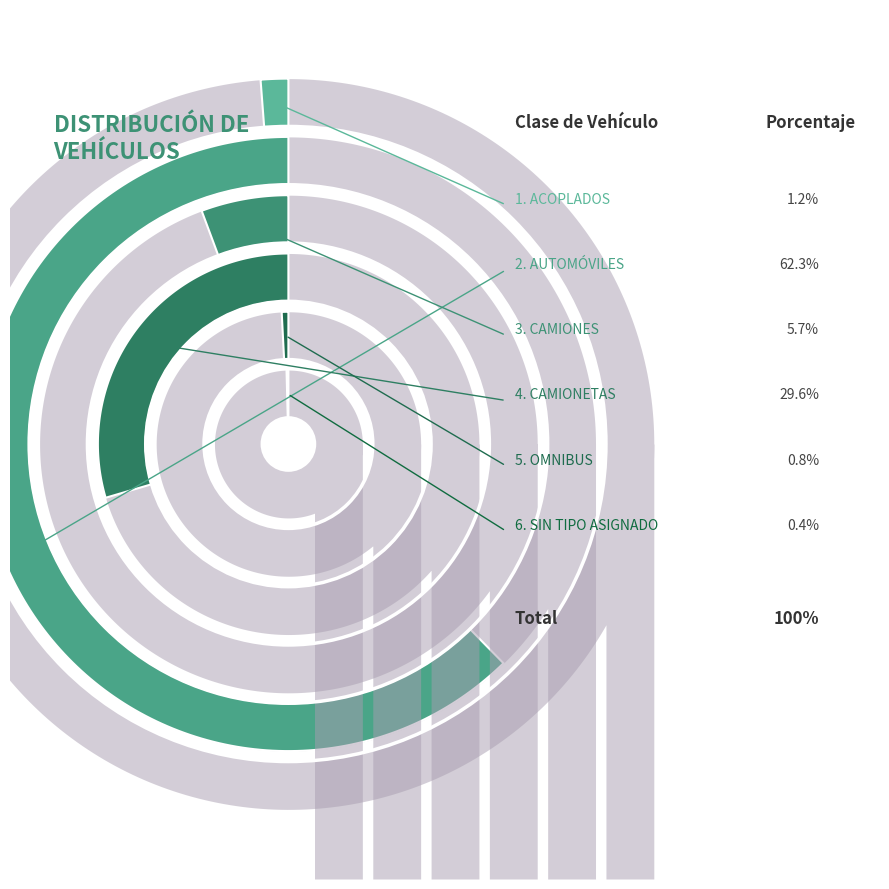

Which has a higher value, SIN TIPO ASIGNADO or OMNIBUS?

OMNIBUS